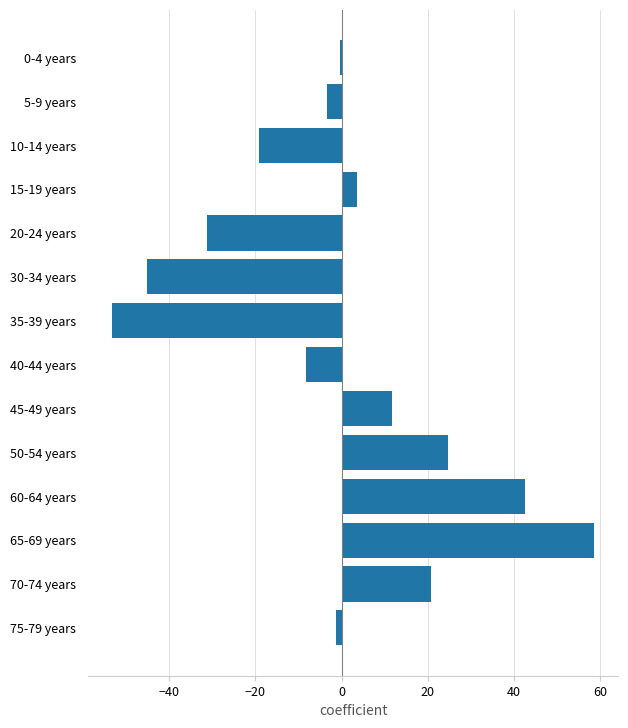

How many categories are shown in the chart?

14